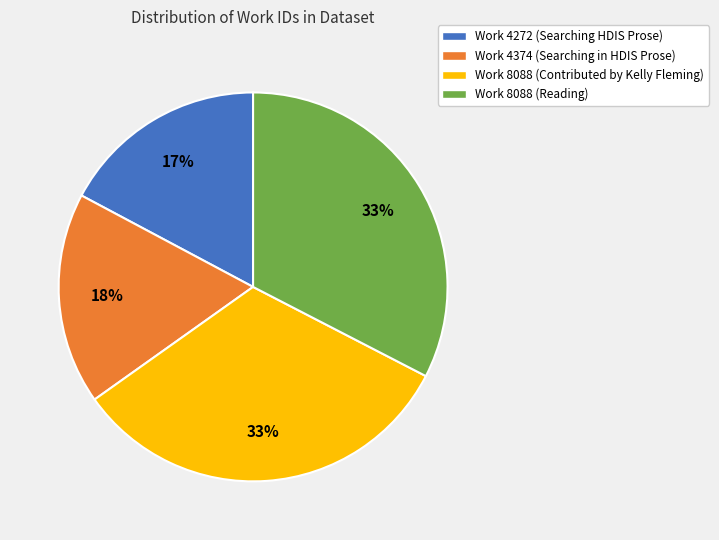

How many slices are in this pie chart?

4